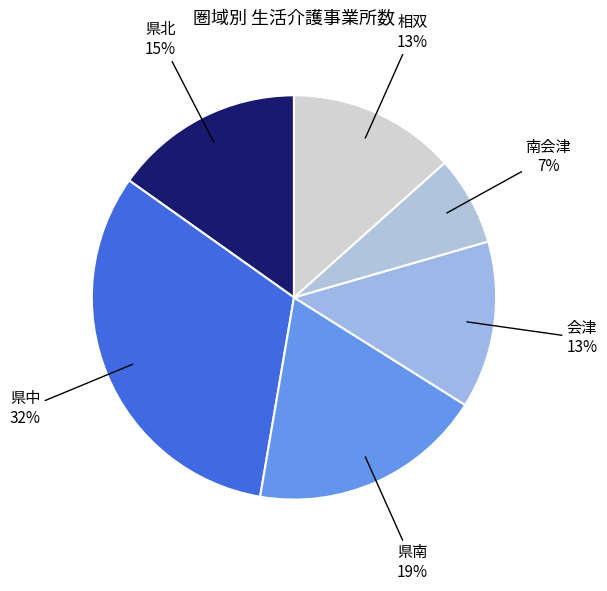

Does any single category account for the majority?

No